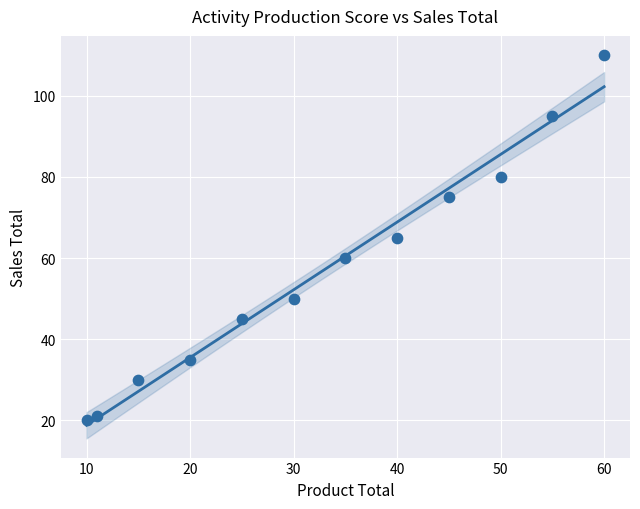

What is the average Y value?

57